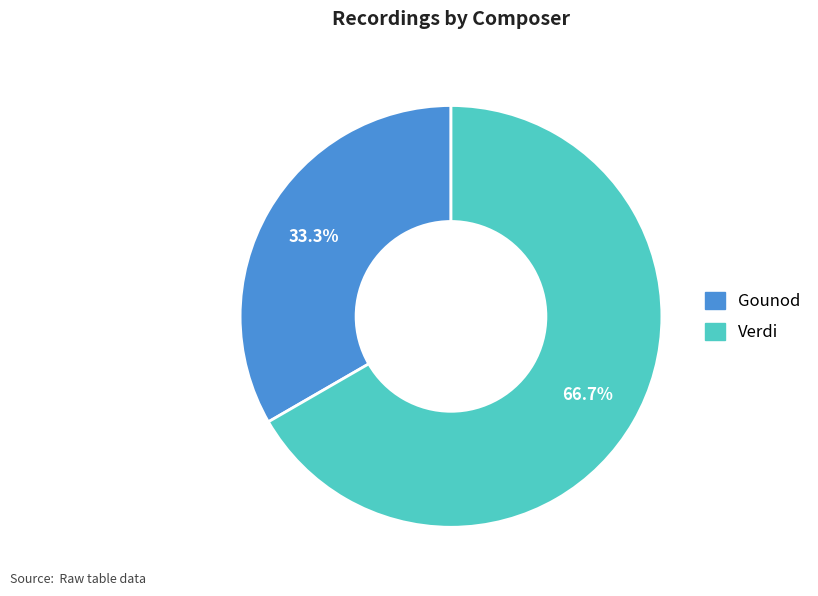

To the nearest percent, what is the average slice percentage?

50%